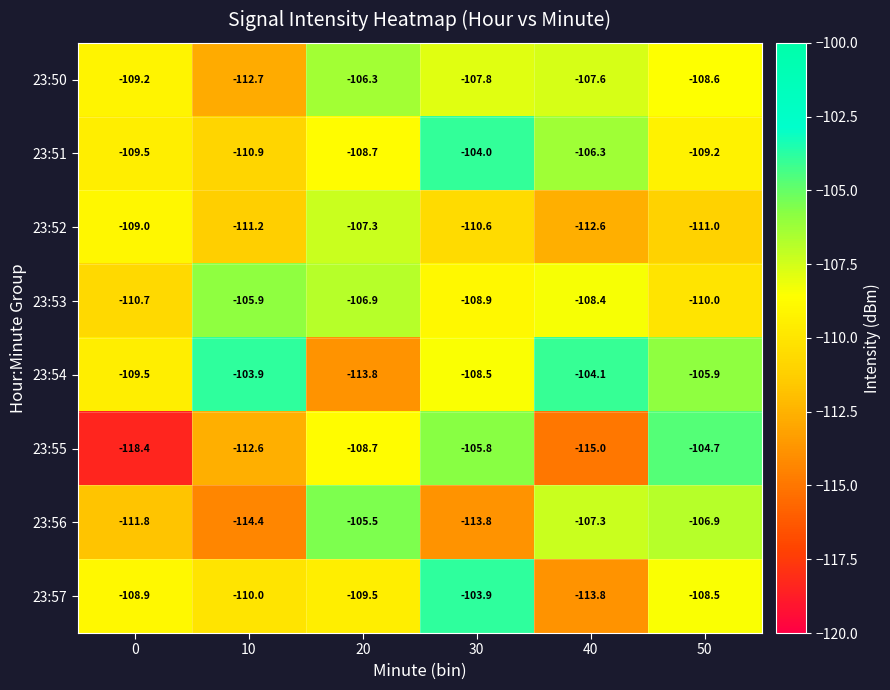

At which label does 23:50 first exceed -107?

20